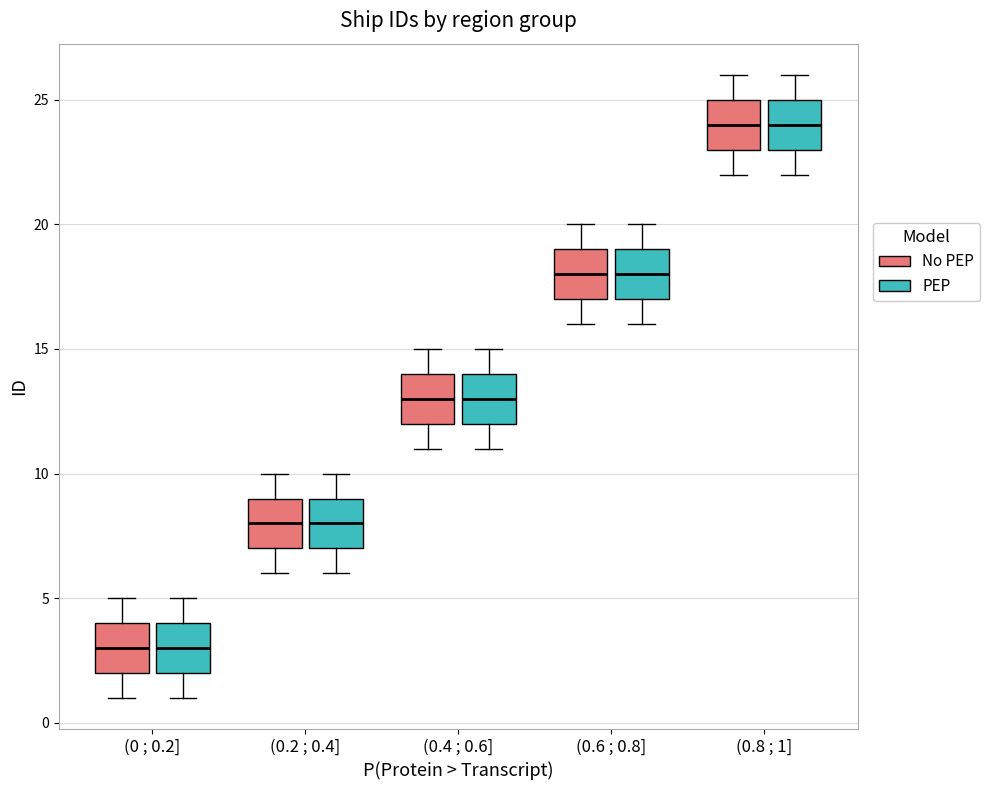

Reading left to right, transcribe this box plot: for each box, give where its median line is, the range the box spans, and where its two whiskers end, as read against the y-axis. The values are not printed on the chart, so give them approximately, as read against the axis.

(0 ; 0.2] (No PEP): median 3, box 2 to 4, whiskers 1 to 5
(0 ; 0.2] (PEP): median 3, box 2 to 4, whiskers 1 to 5
(0.2 ; 0.4] (No PEP): median 8, box 7 to 9, whiskers 6 to 10
(0.2 ; 0.4] (PEP): median 8, box 7 to 9, whiskers 6 to 10
(0.4 ; 0.6] (No PEP): median 13, box 12 to 14, whiskers 11 to 15
(0.4 ; 0.6] (PEP): median 13, box 12 to 14, whiskers 11 to 15
(0.6 ; 0.8] (No PEP): median 18, box 17 to 19, whiskers 16 to 20
(0.6 ; 0.8] (PEP): median 18, box 17 to 19, whiskers 16 to 20
(0.8 ; 1] (No PEP): median 24, box 23 to 25, whiskers 22 to 26
(0.8 ; 1] (PEP): median 24, box 23 to 25, whiskers 22 to 26